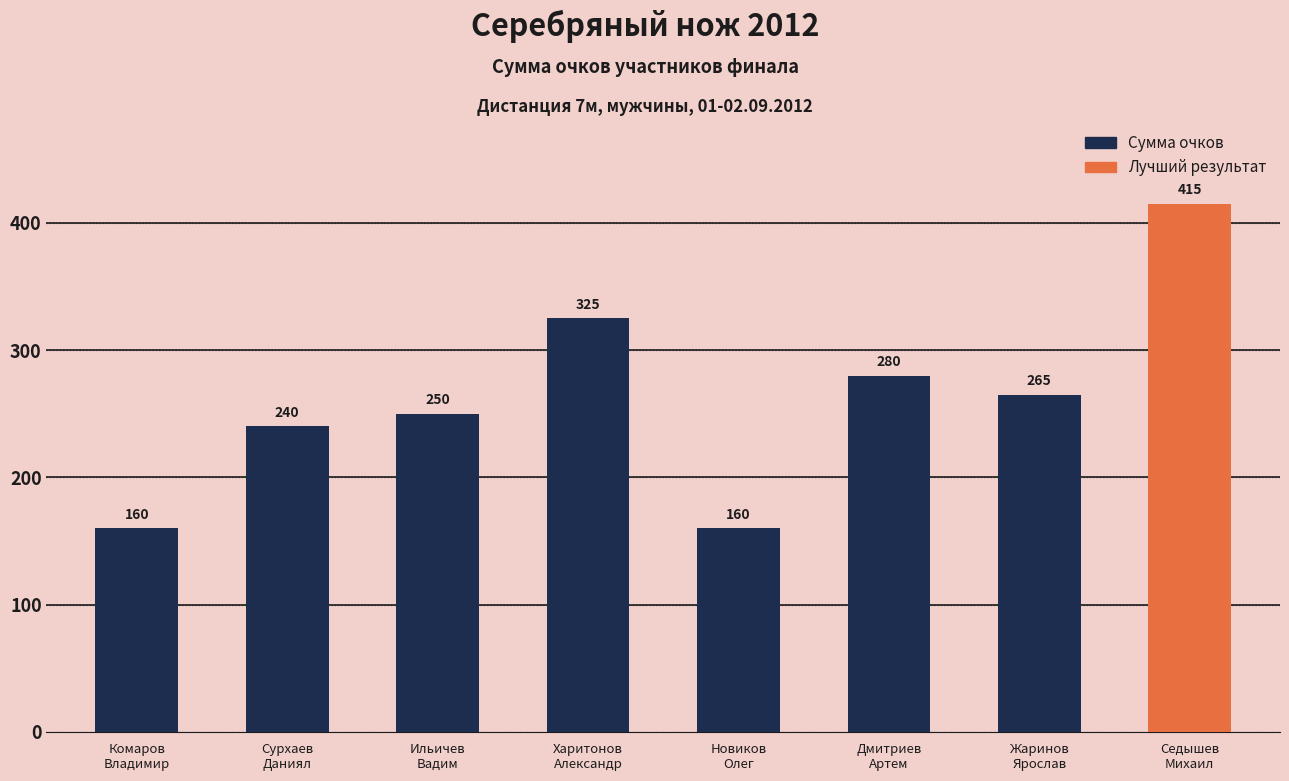

True or false: the data shows 351 at Ильичев
Вадим.

False